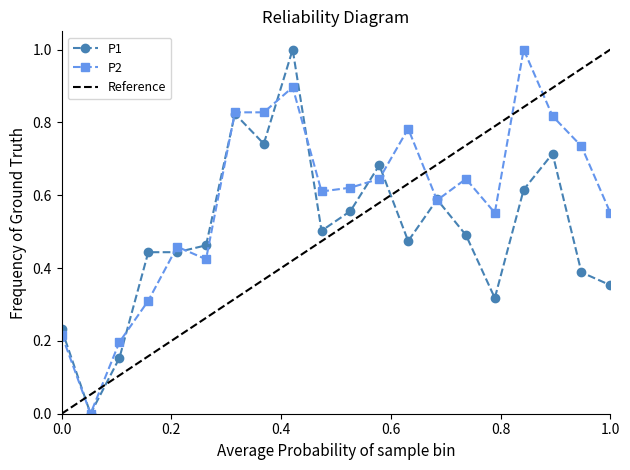

True or false: P1 has more than 2 points higher than both neighbors.

True